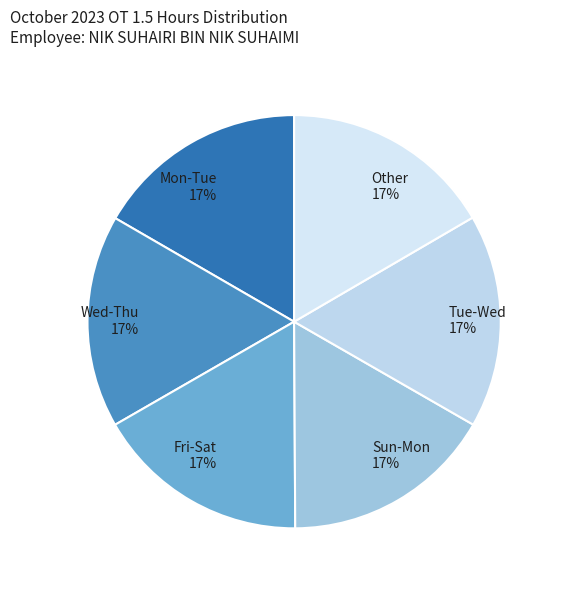

Does any single category account for the majority?

No